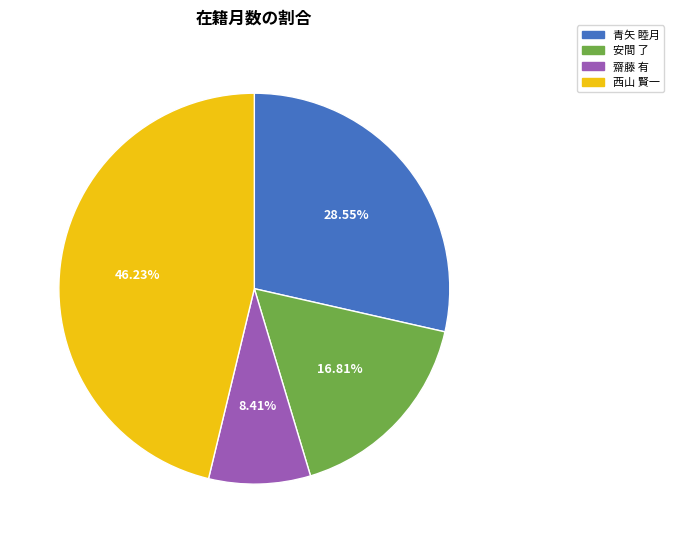

Does any single category account for the majority?

No